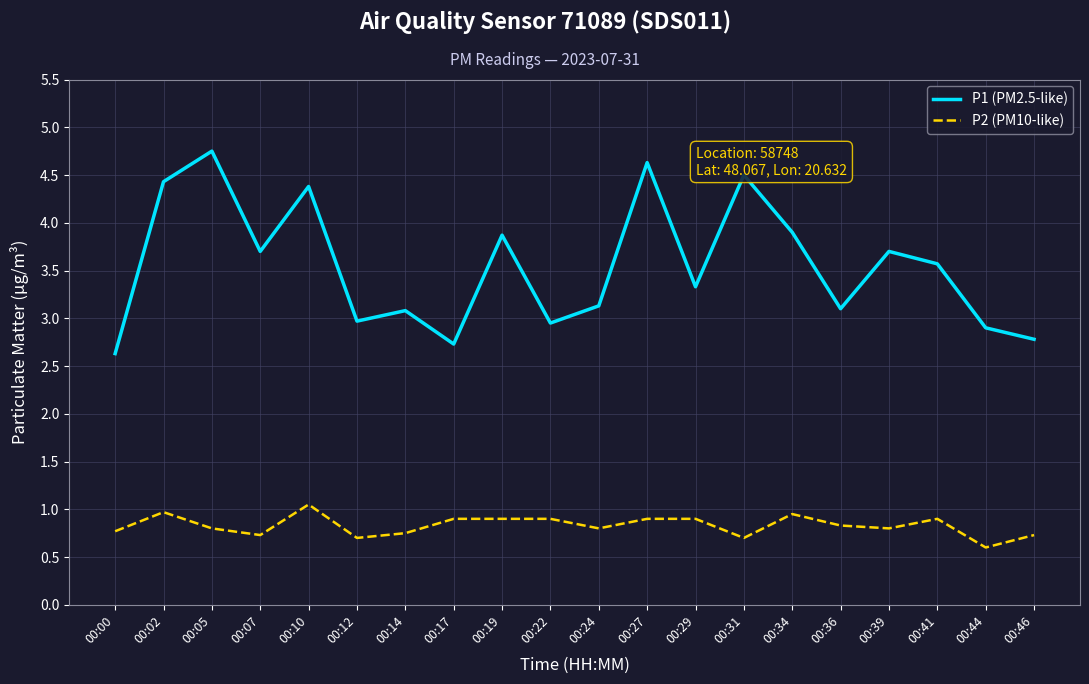

True or false: P2 (PM10-like) has more than 2 interior local peaks.

True